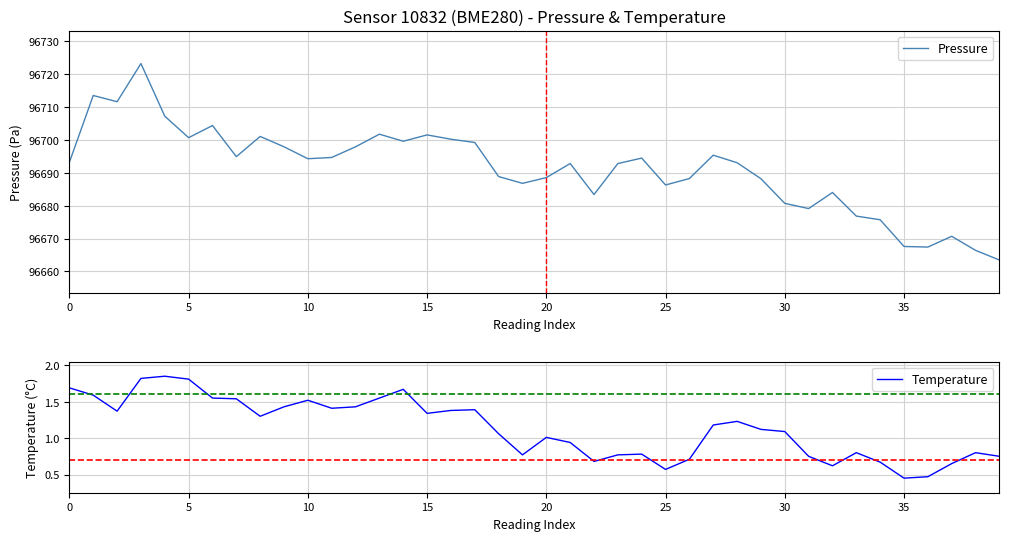

What is the total value across all series at 35?

96696.5